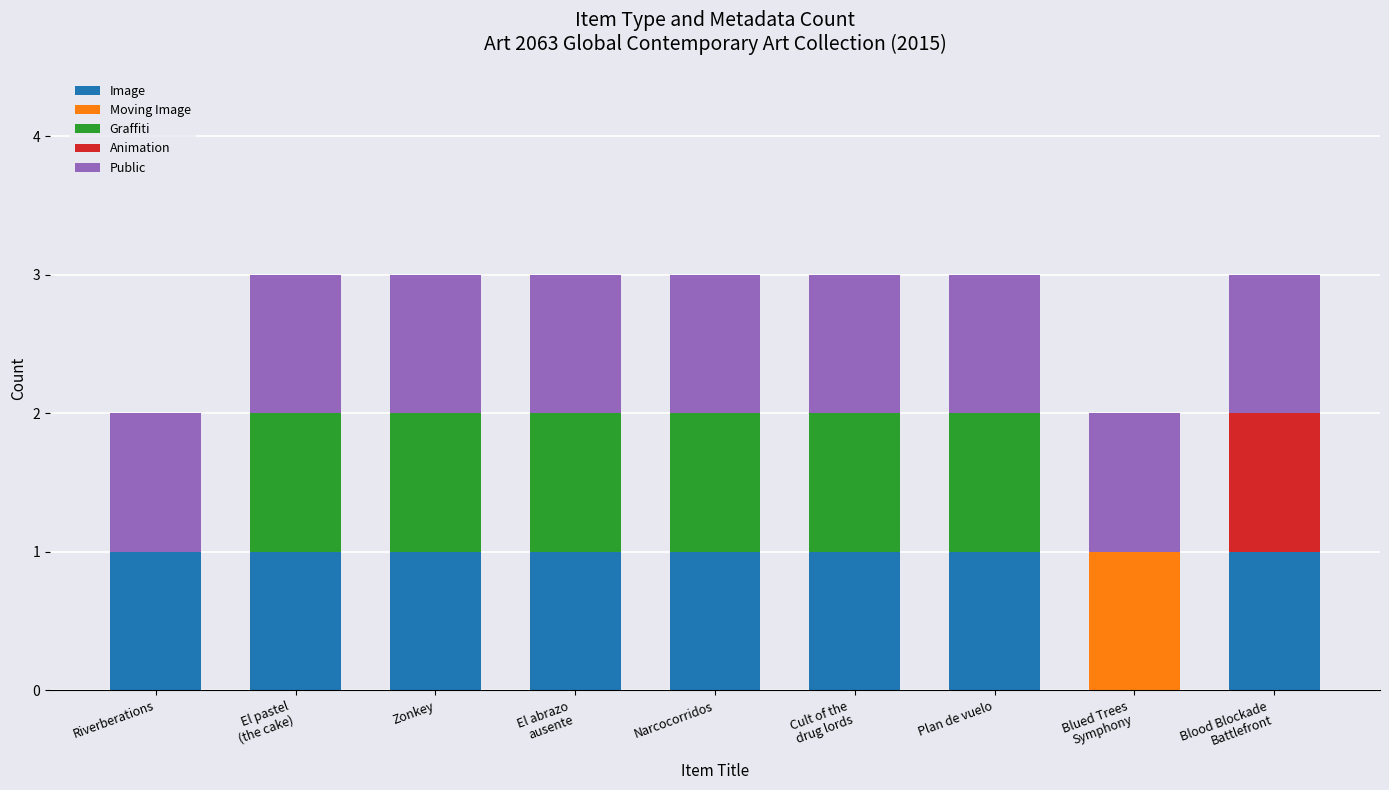

How many series are shown in this chart?

5